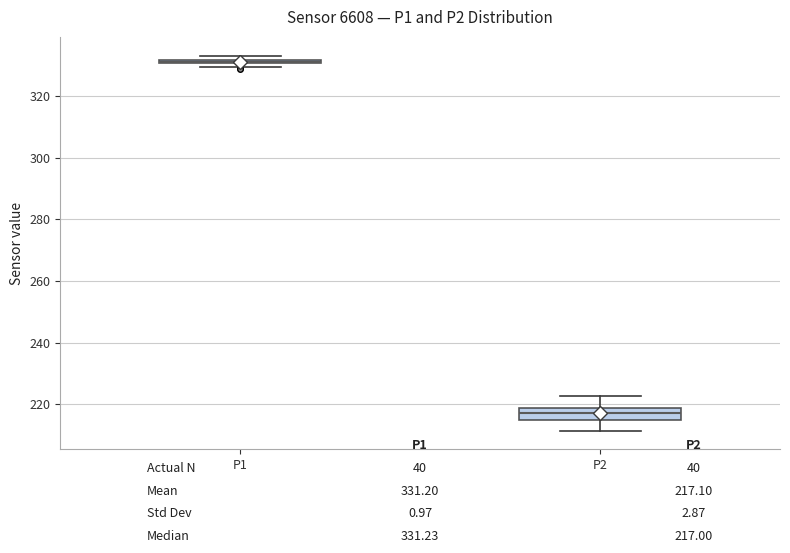

Where is the lower edge of the box for P1 on the y-axis? The values are not printed on the chart, so give them approximately, as read against the axis.

330